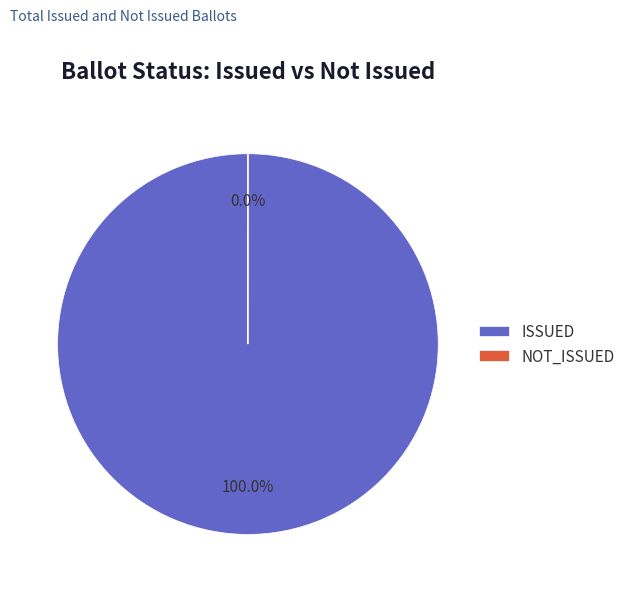

The 19 slice represents 1% of the pie. True or false?

False